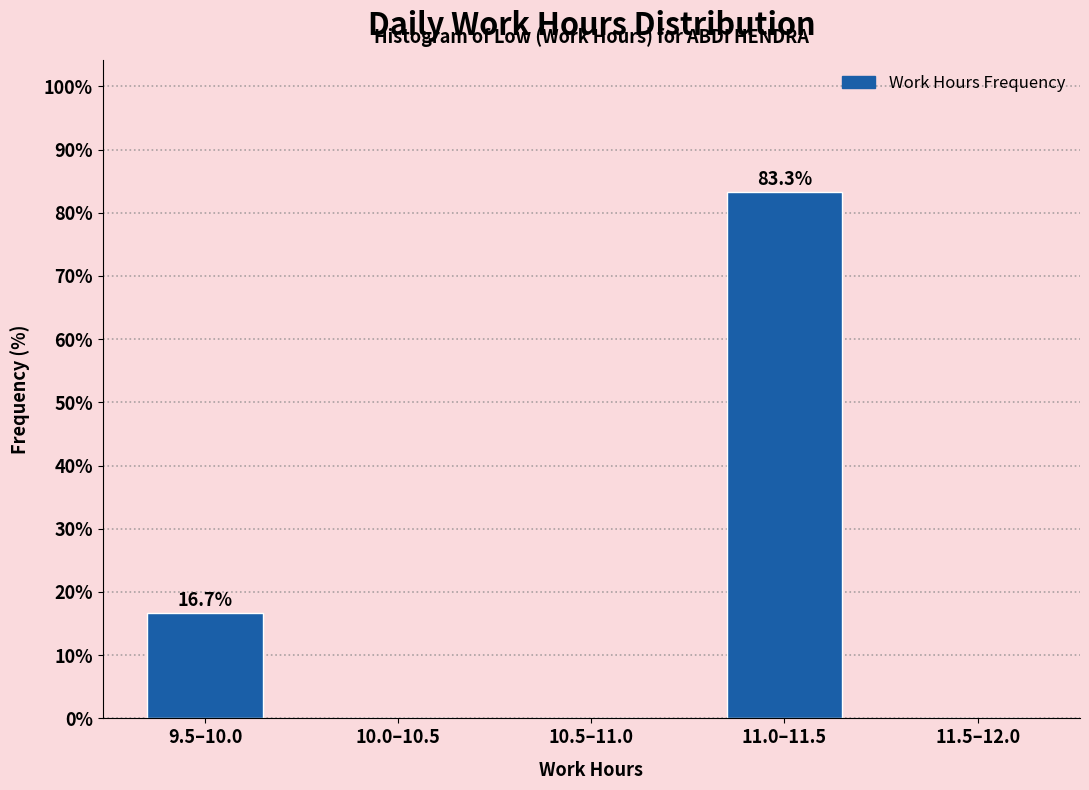

Reading left to right, list all the values displayed in this chart.

9.5–10.0=16.7	10.0–10.5=0.0	10.5–11.0=0.0	11.0–11.5=83.3	11.5–12.0=0.0